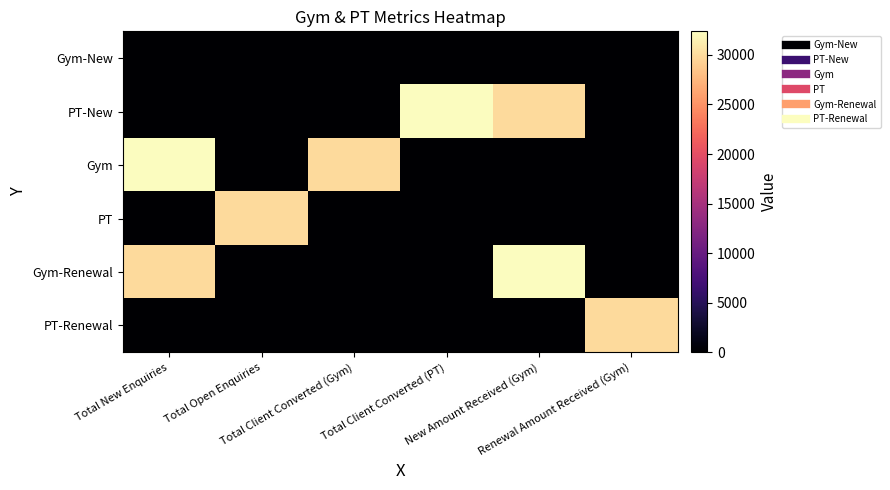

Which series has the largest range (max minus min)?

PT-New